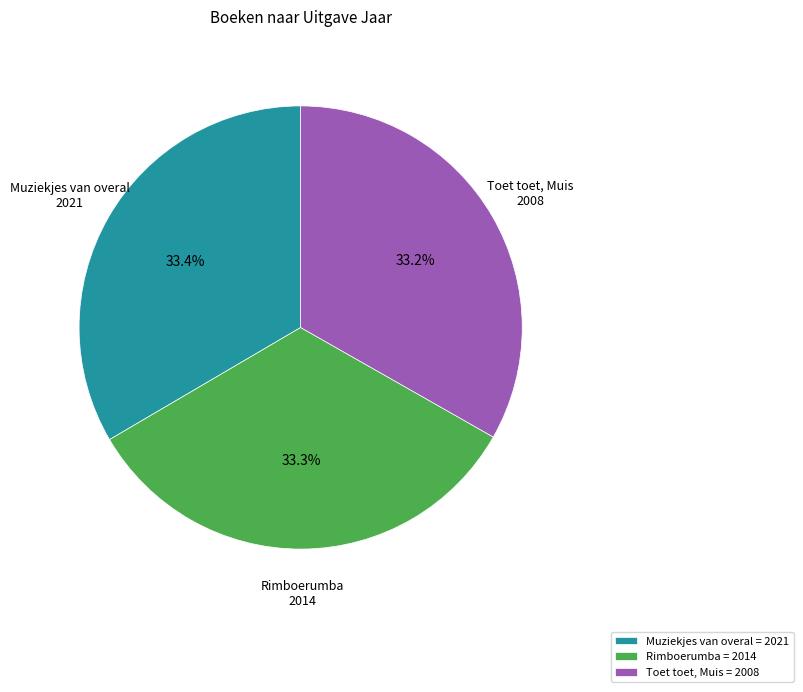

Approximately how many times larger is the value at Toet toet, Muis compared to Muziekjes van overal?

1.0